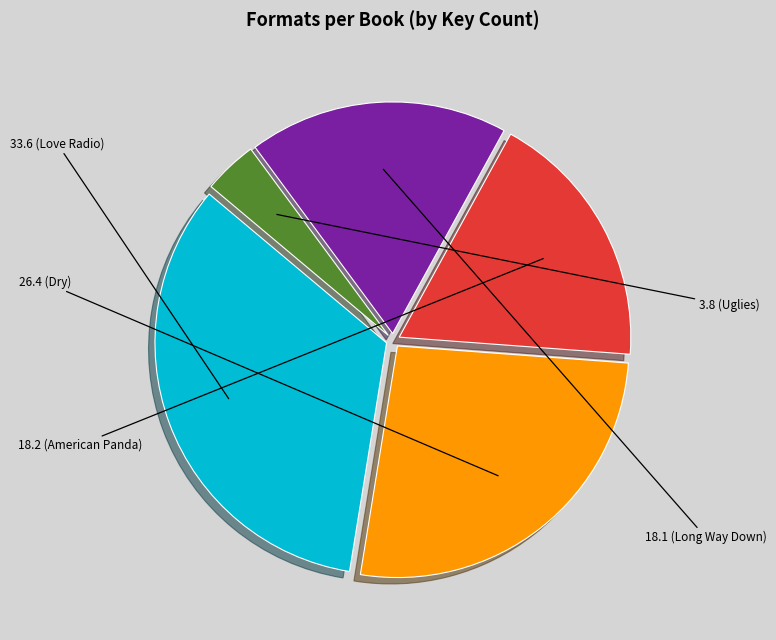

Is there a majority slice in this chart?

No